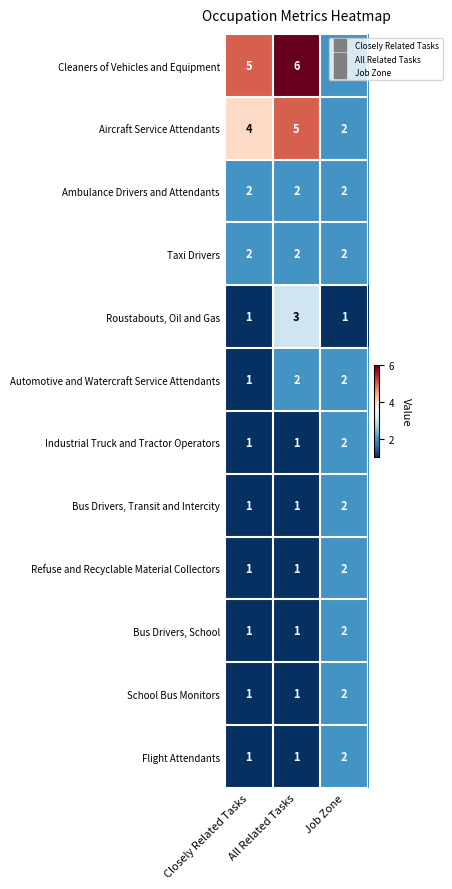

Which series changed the most between All Related Tasks and Job Zone?

Cleaners of Vehicles and Equipment